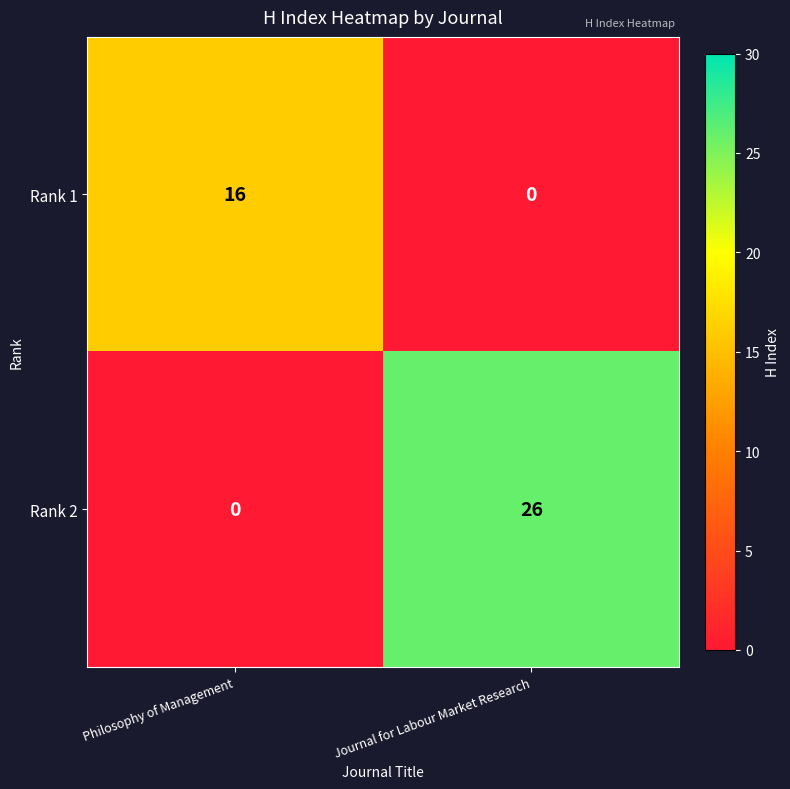

Which series has the largest total across all categories?

Rank 2